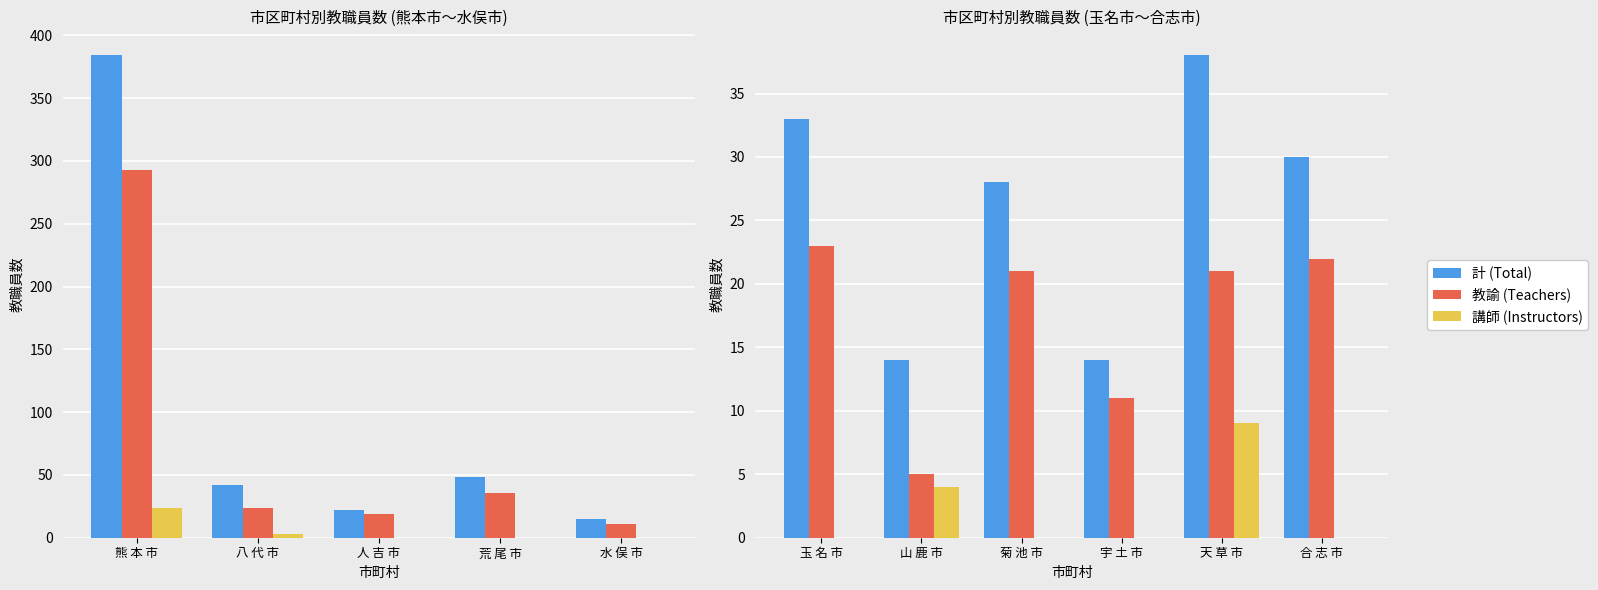

Is the value of 計 (Total) at 山 鹿 市 greater than the value of 講師 (Instructors) at 玉 名 市?

Yes